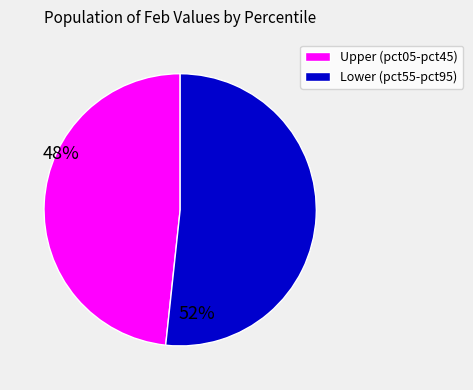

How many slices are in this pie chart?

2